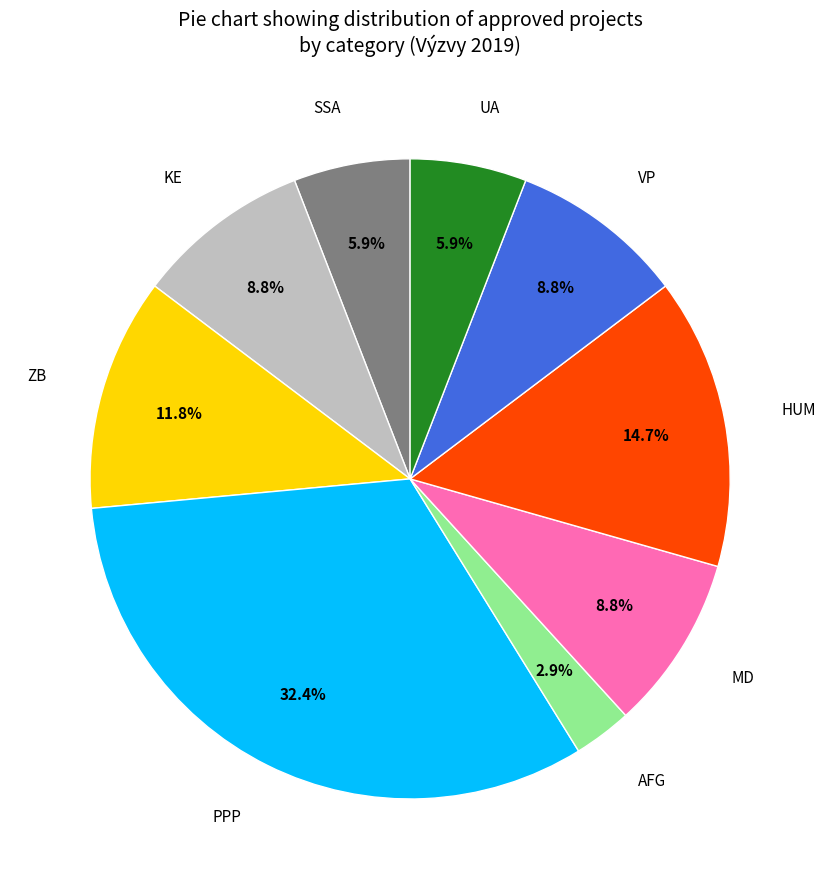

Which has a higher value, KE or SSA?

KE